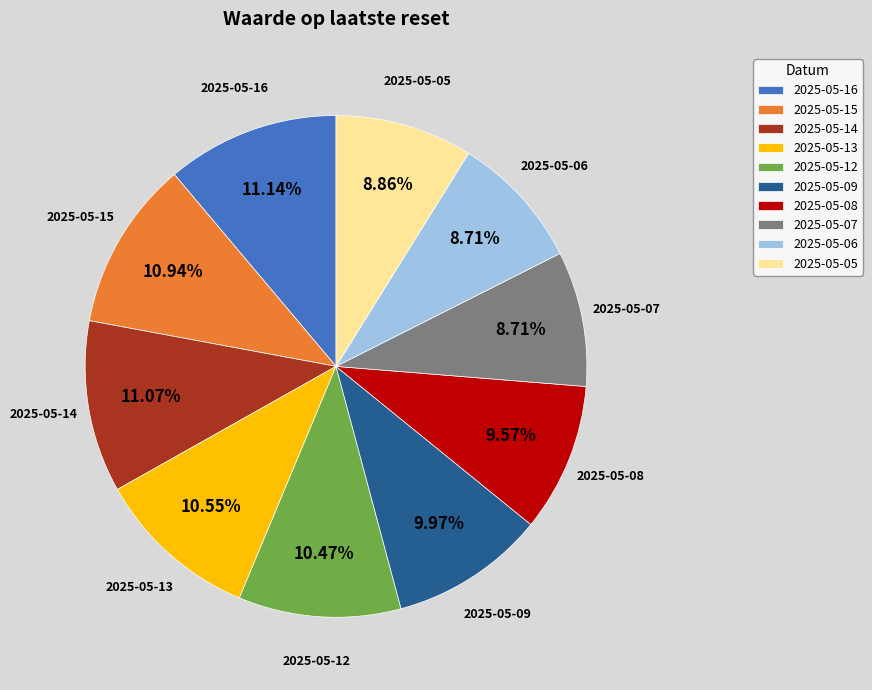

Is there a majority slice in this chart?

No